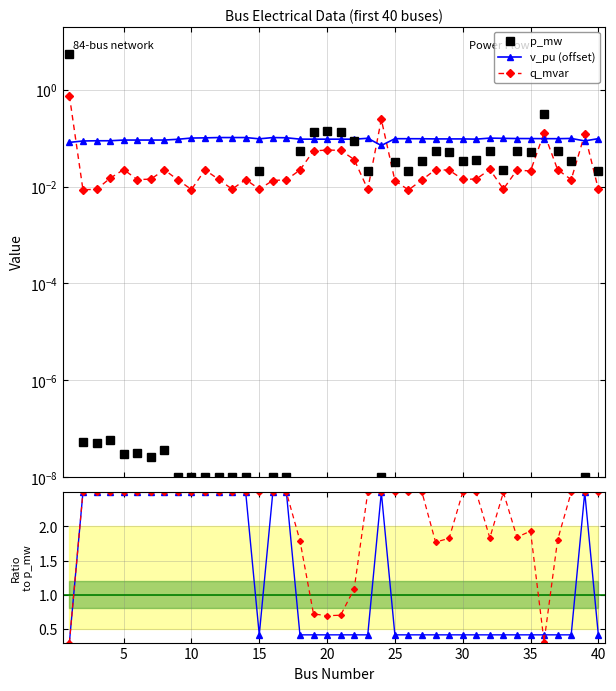

The value of p_mw at 20 is 0.2. True or false?

False